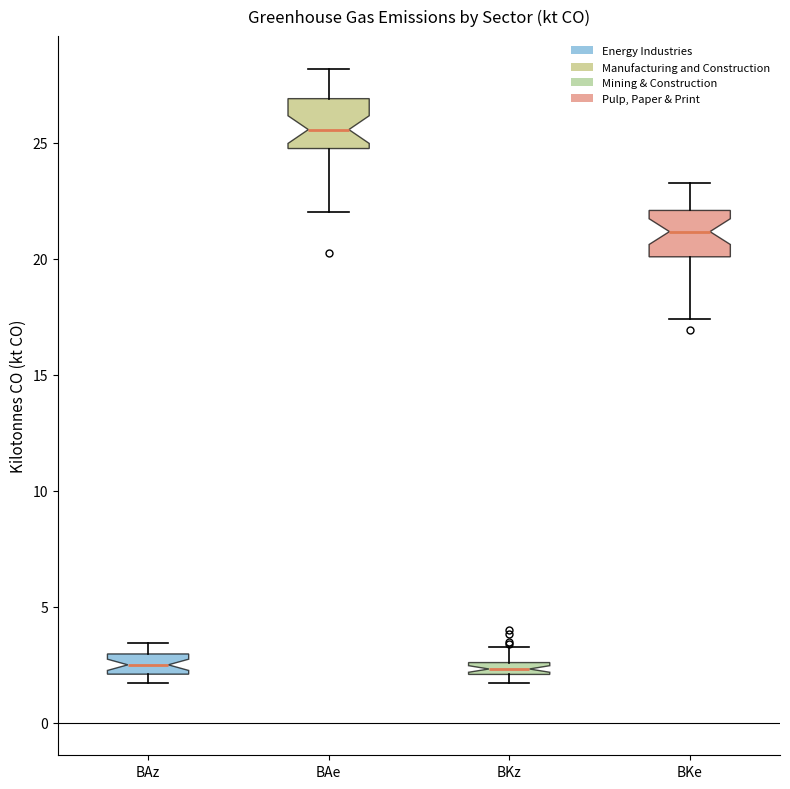

Where is the upper edge of the box for BKz on the y-axis? The values are not printed on the chart, so give them approximately, as read against the axis.

2.5